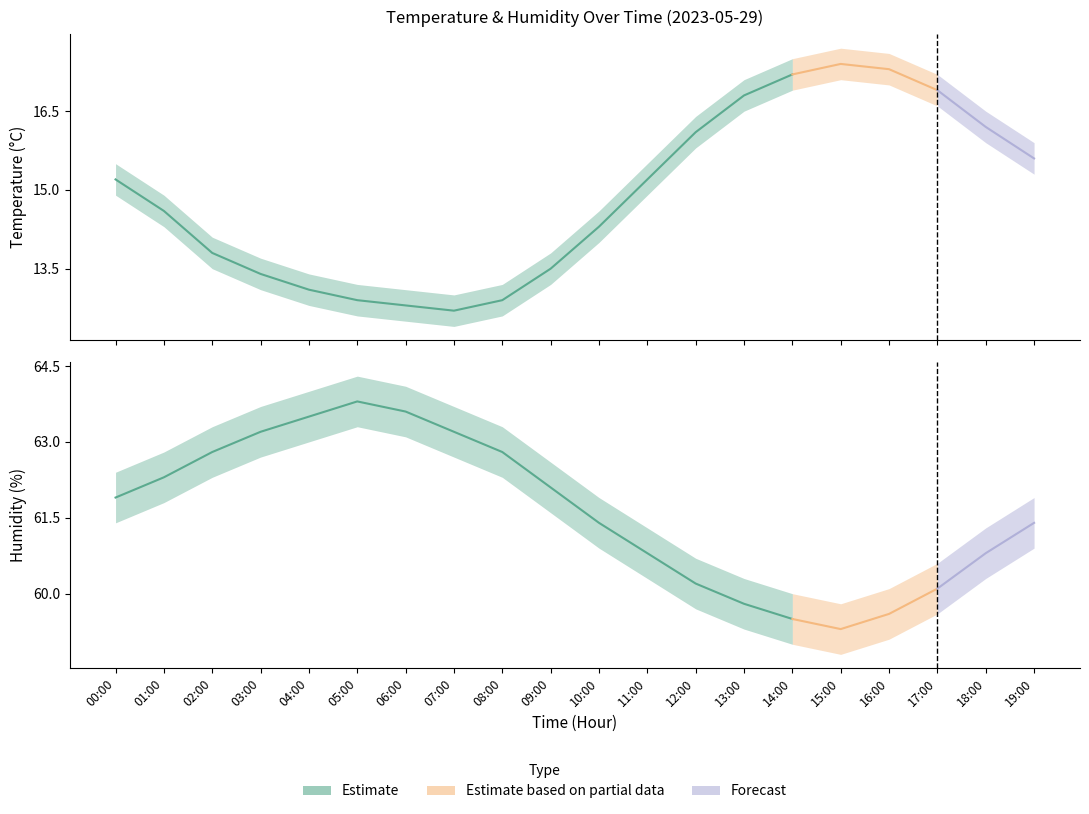

What is the difference between the maximum and minimum values in the temperature_upper series?

4.7